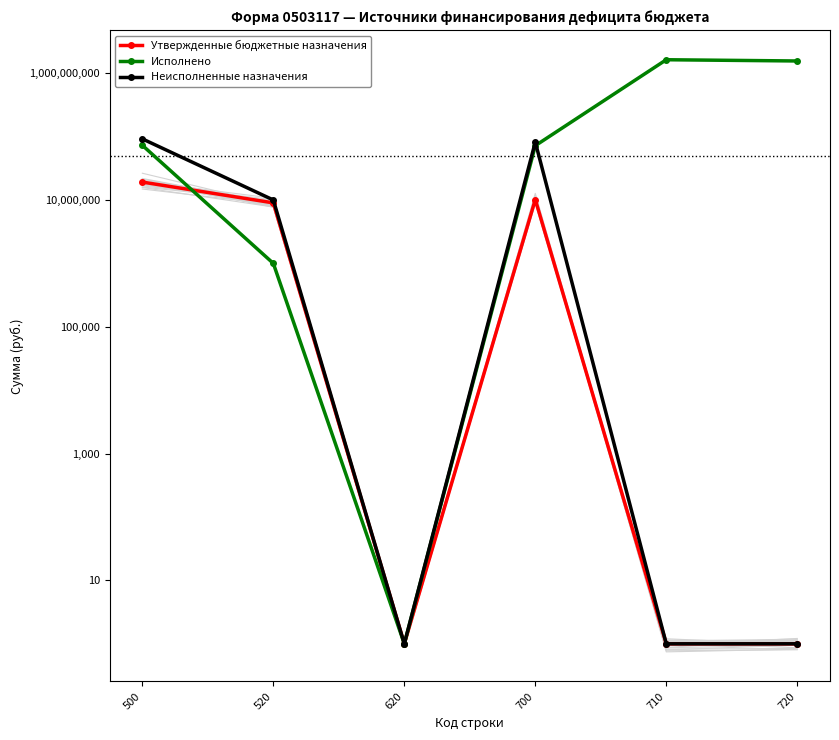

What is the spread (max minus min) of values at 720?

1557150476.5